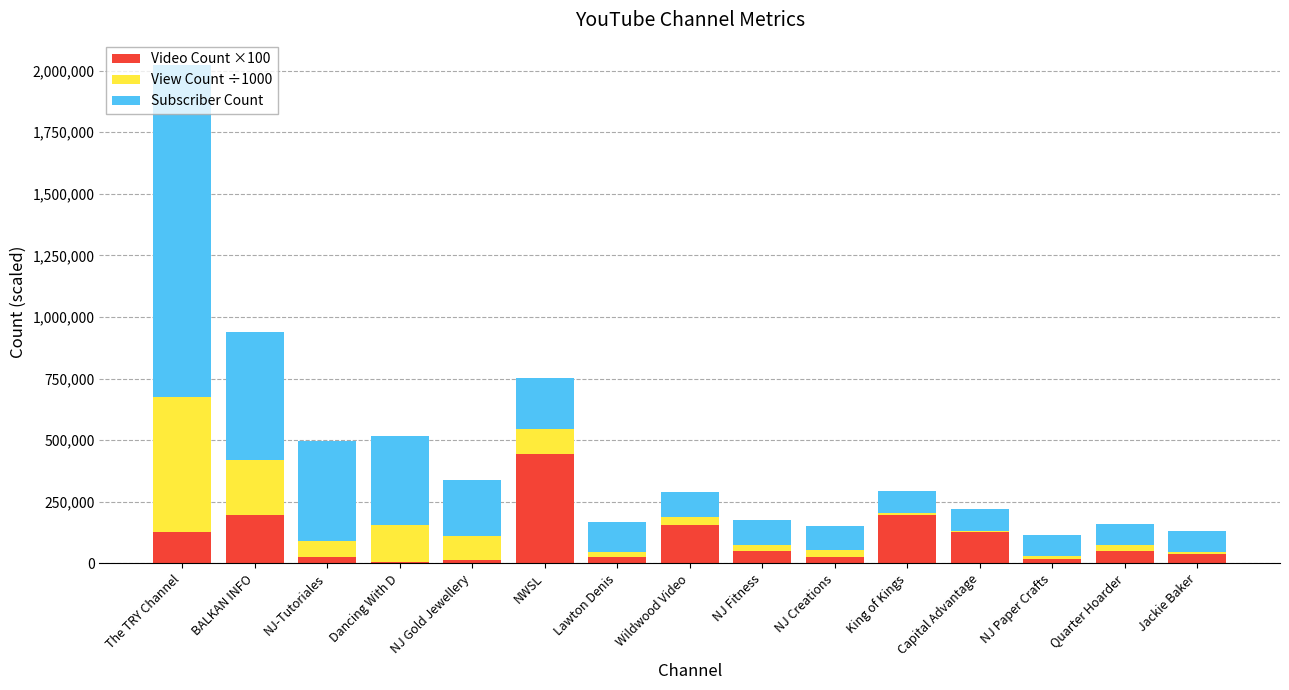

The value of Video Count ×100 at BALKAN INFO is 198100.0. True or false?

True